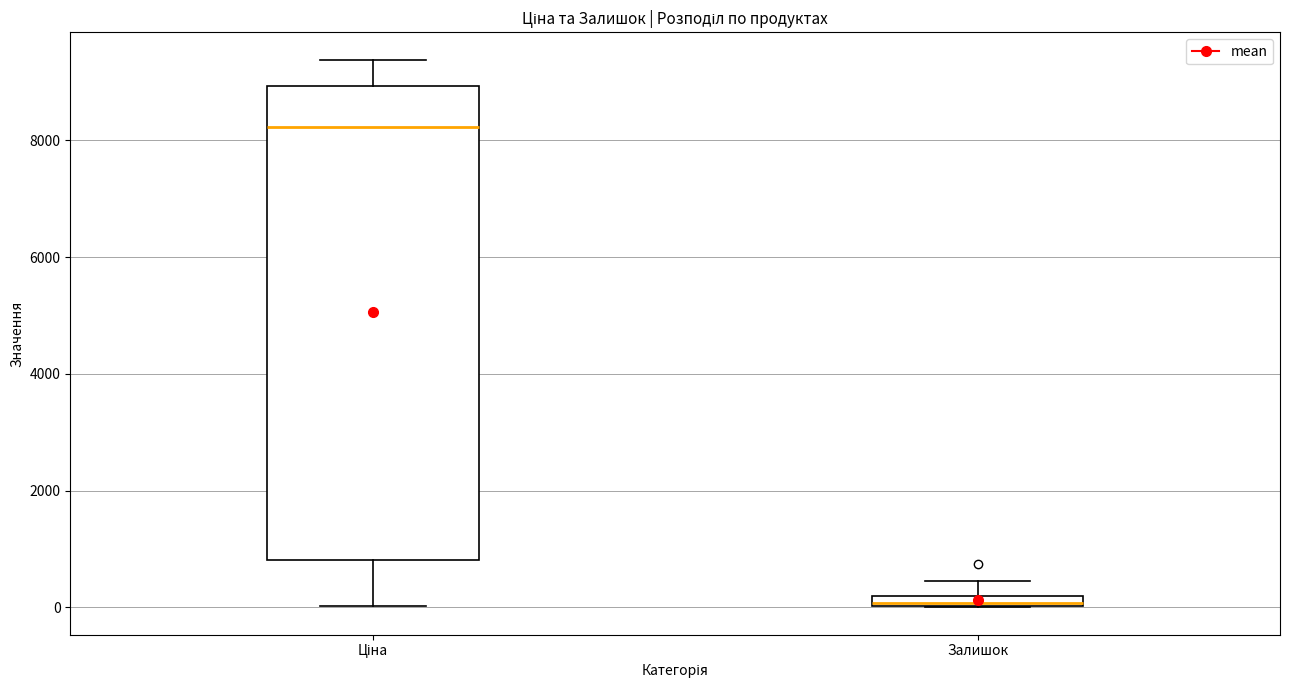

Which box has the highest median line?

Ціна